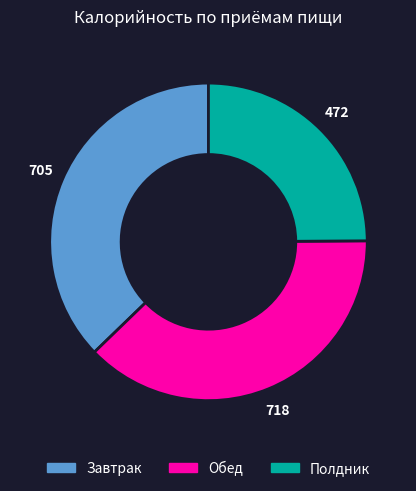

Rank the categories by value from lowest to highest.

Полдник, Завтрак, Обед